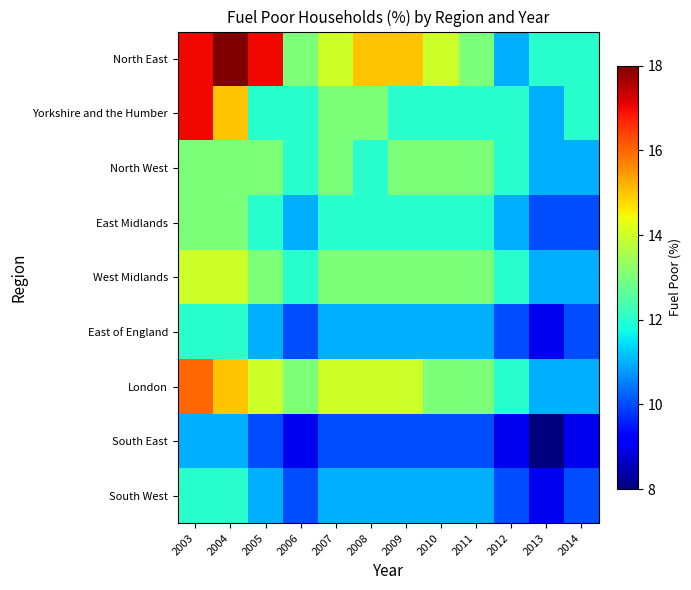

Count the number of data series in this chart.

9